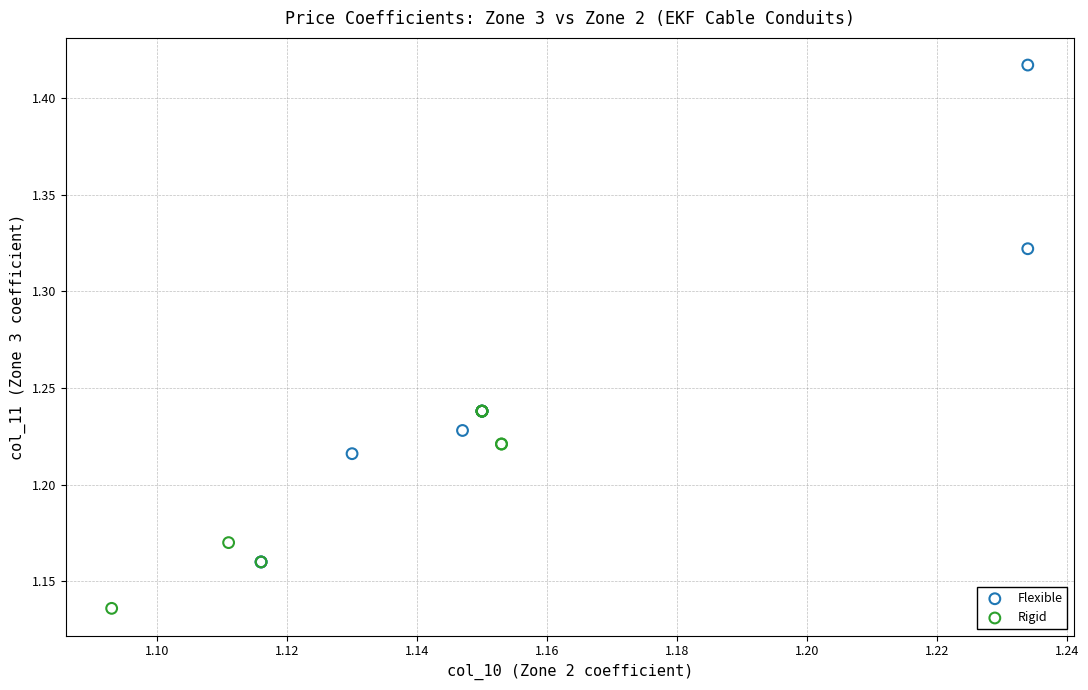

Which series contains the highest Y value?

Flexible